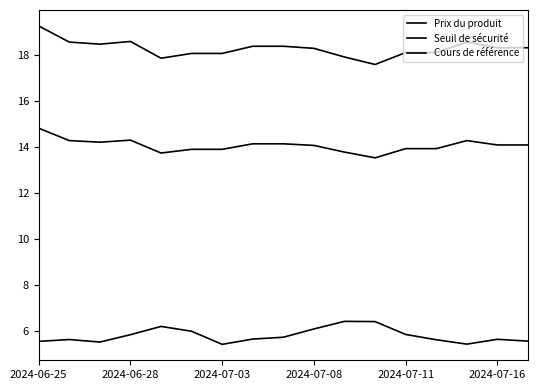

At which label is Seuil de sécurité closest to 18?

2024-07-16